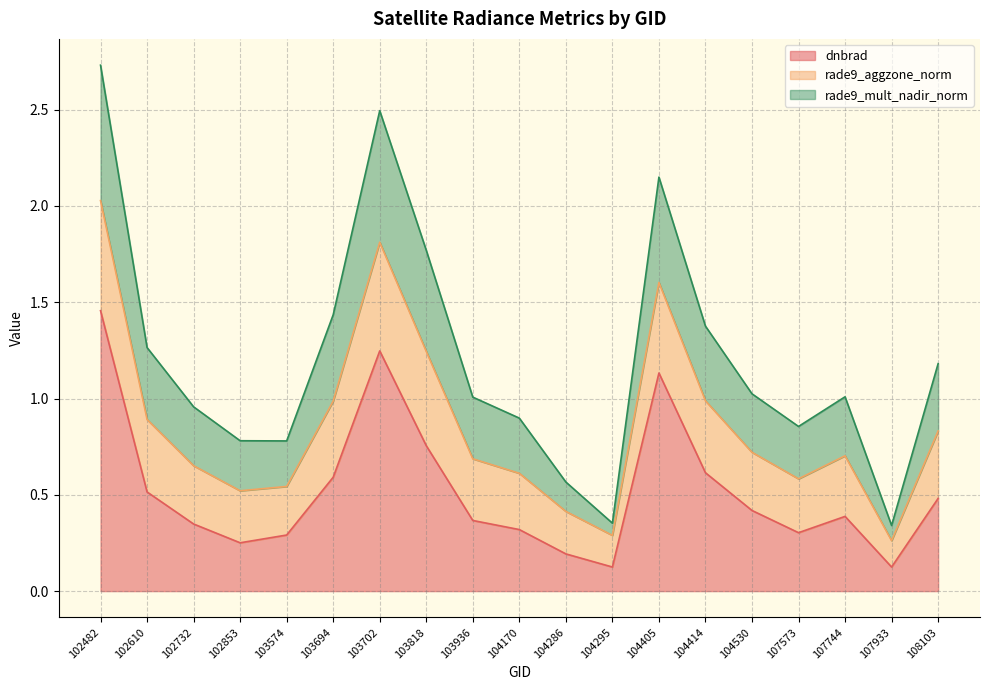

True or false: dnbrad has a value of 0.3 at 102853.

True